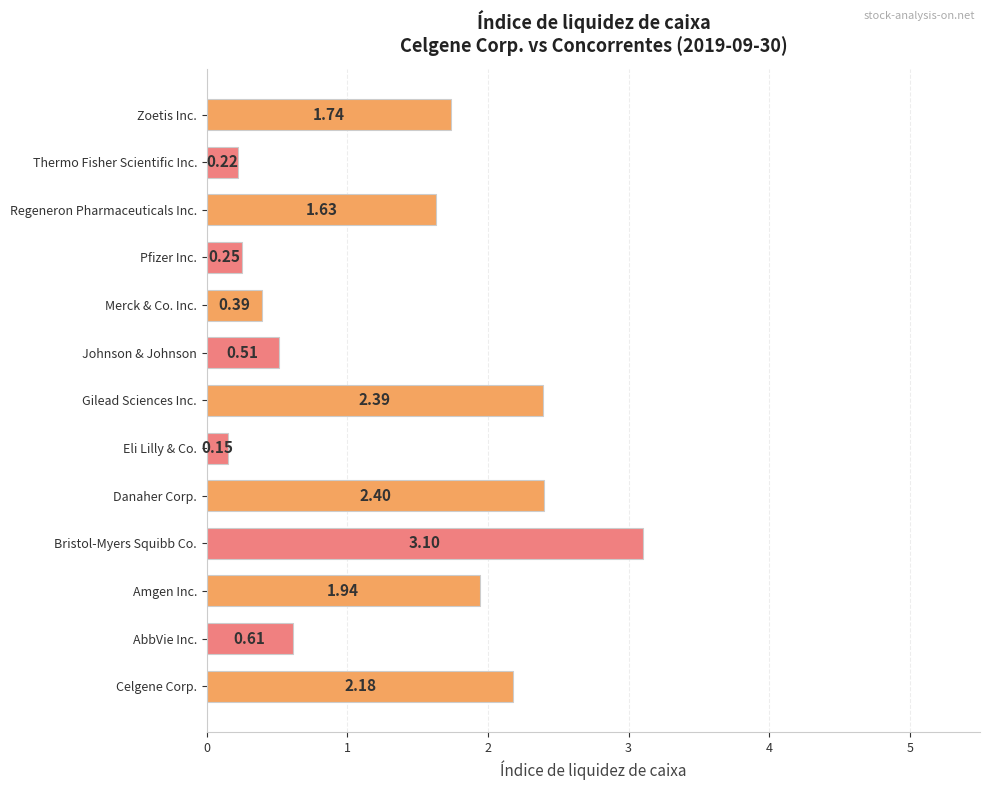

Between Celgene Corp. and Eli Lilly & Co., which is larger?

Celgene Corp.